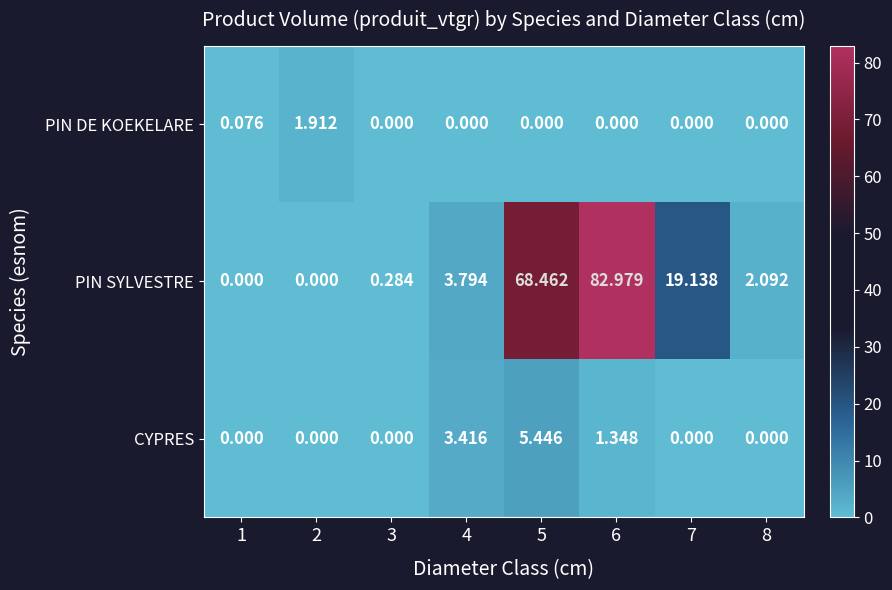

How many categories are shown in the chart?

8